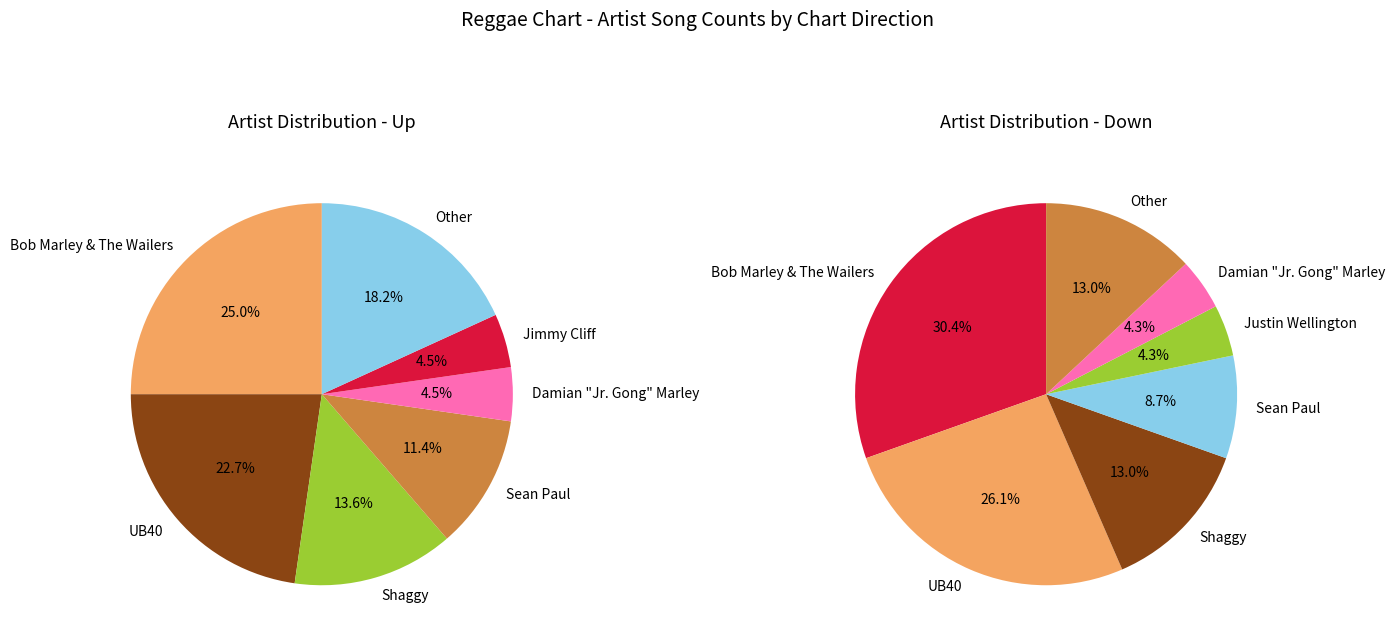

Is it true that up is 56% of the pie?

True